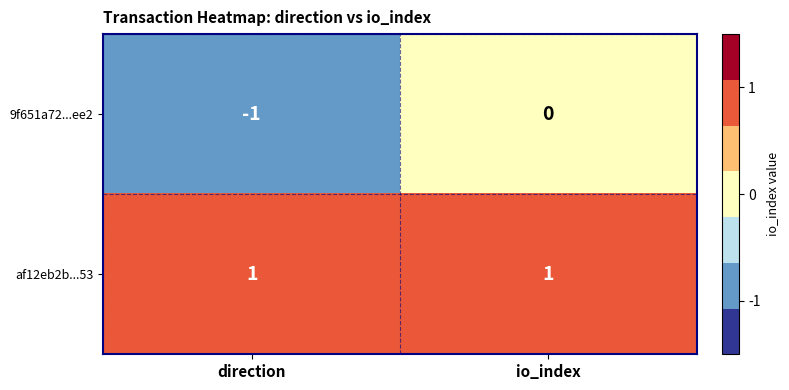

Where is 9f651a72...ee2 nearest to the value 0?

io_index